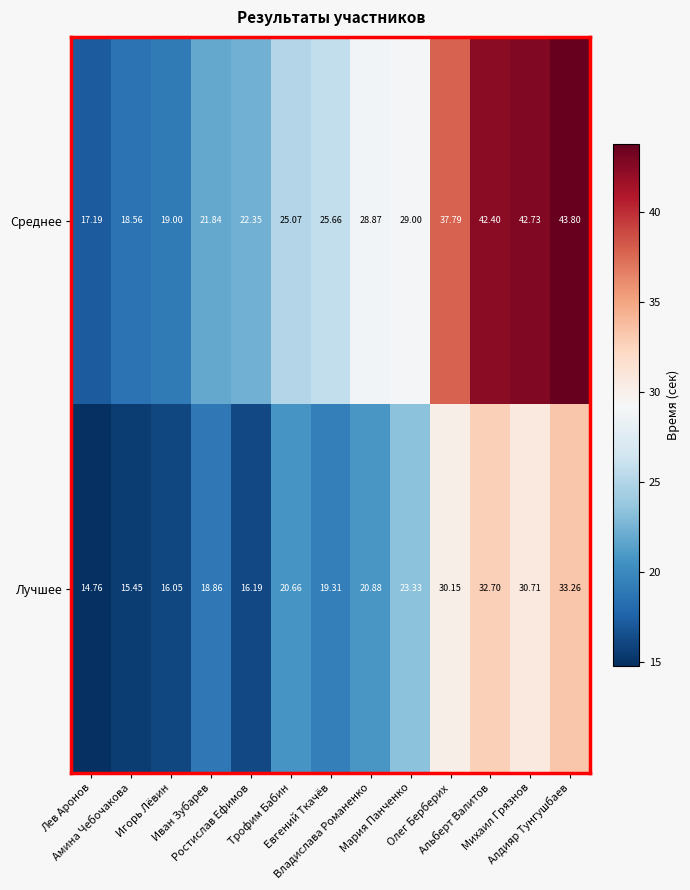

List the series in order of their overall mean, highest first.

Среднее, Лучшее